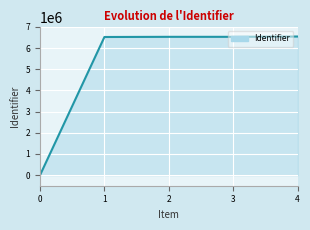

True or false: the data has more than 2 interior local peaks.

False